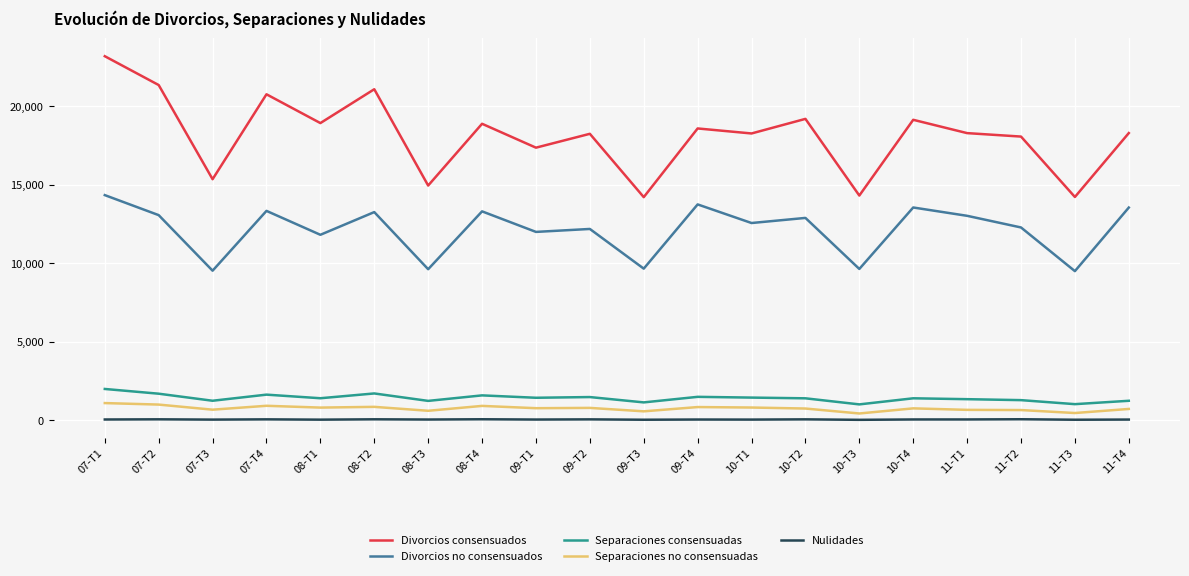

Which label corresponds to the largest value in the chart?

07-T1